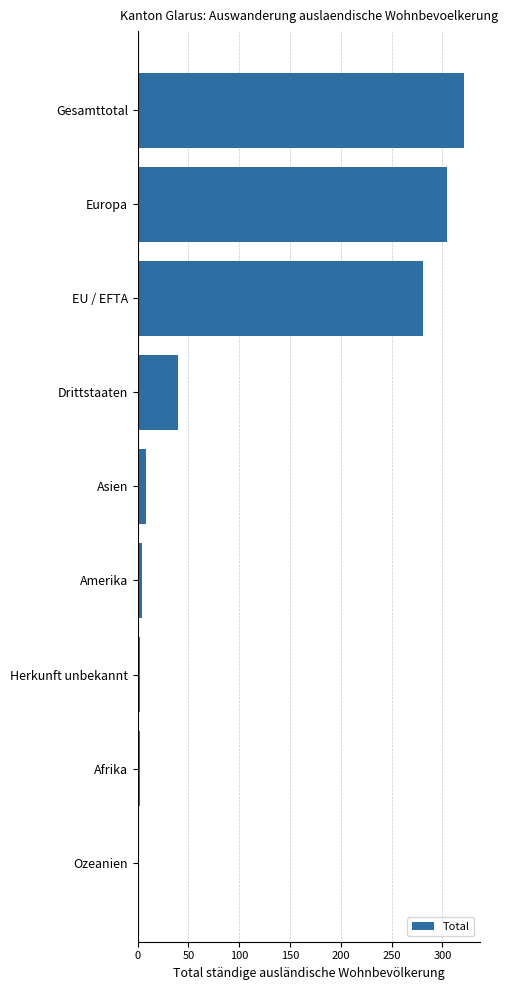

Reading top to bottom, transcribe all the data shown in this chart.

Gesamttotal=321	Europa=305	EU / EFTA=281	Drittstaaten=40	Asien=8	Amerika=4	Herkunft unbekannt=2	Afrika=2	Ozeanien=0